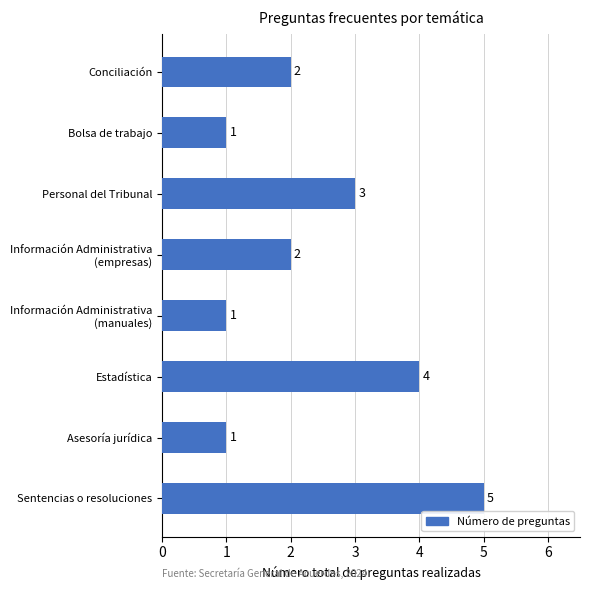

Is it true that the value at Bolsa de trabajo is 1?

True